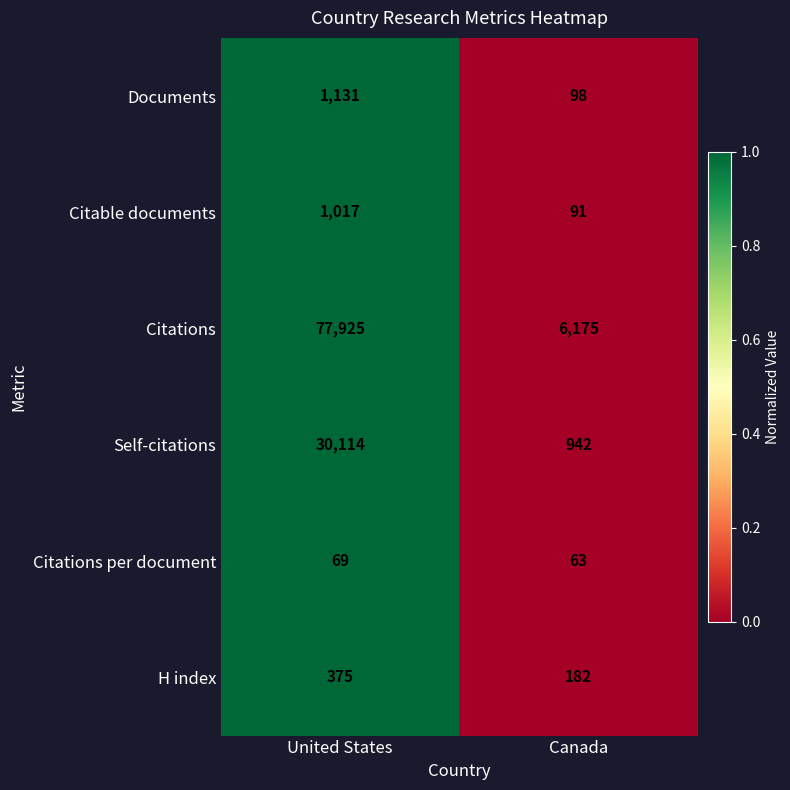

What is the difference between the maximum and minimum values in the Documents series?

1033